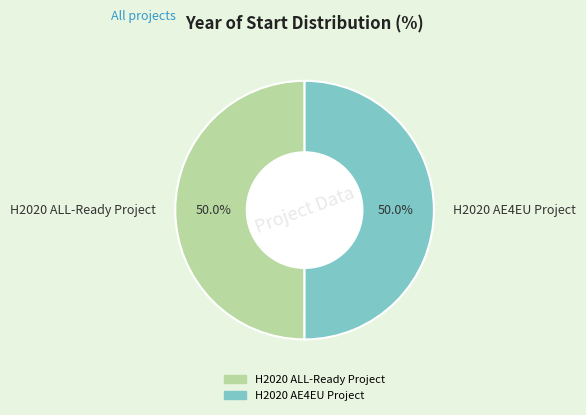

Approximately how many times larger is the value at H2020 AE4EU Project compared to H2020 ALL-Ready Project?

1.0